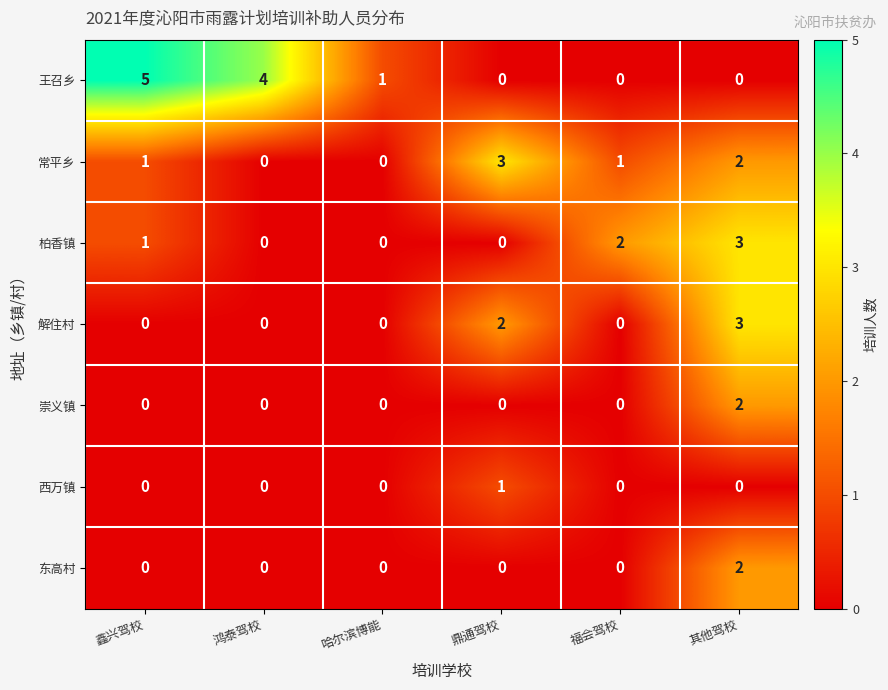

Which series has the largest total across all categories?

王召乡